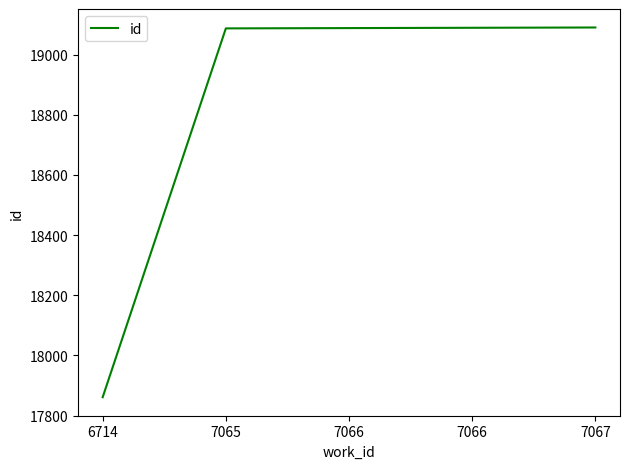

Rank the categories by value from lowest to highest.

6714, 7065, 7066, 7066, 7067